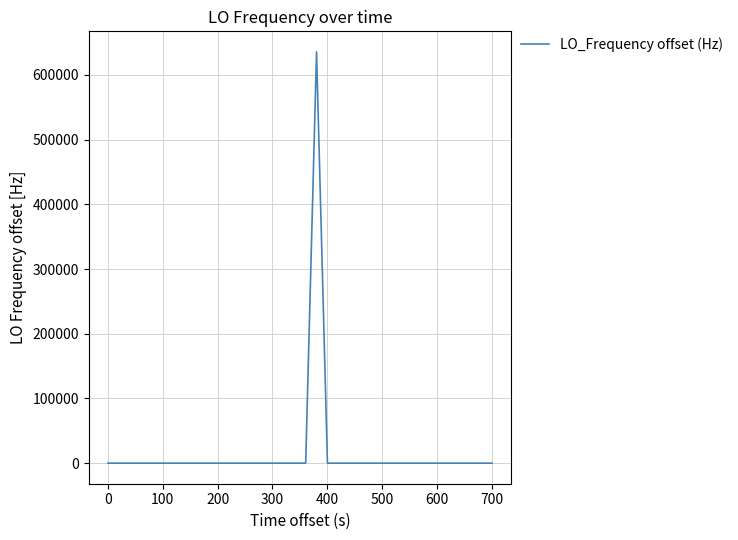

What is the greatest value displayed?

635703.7